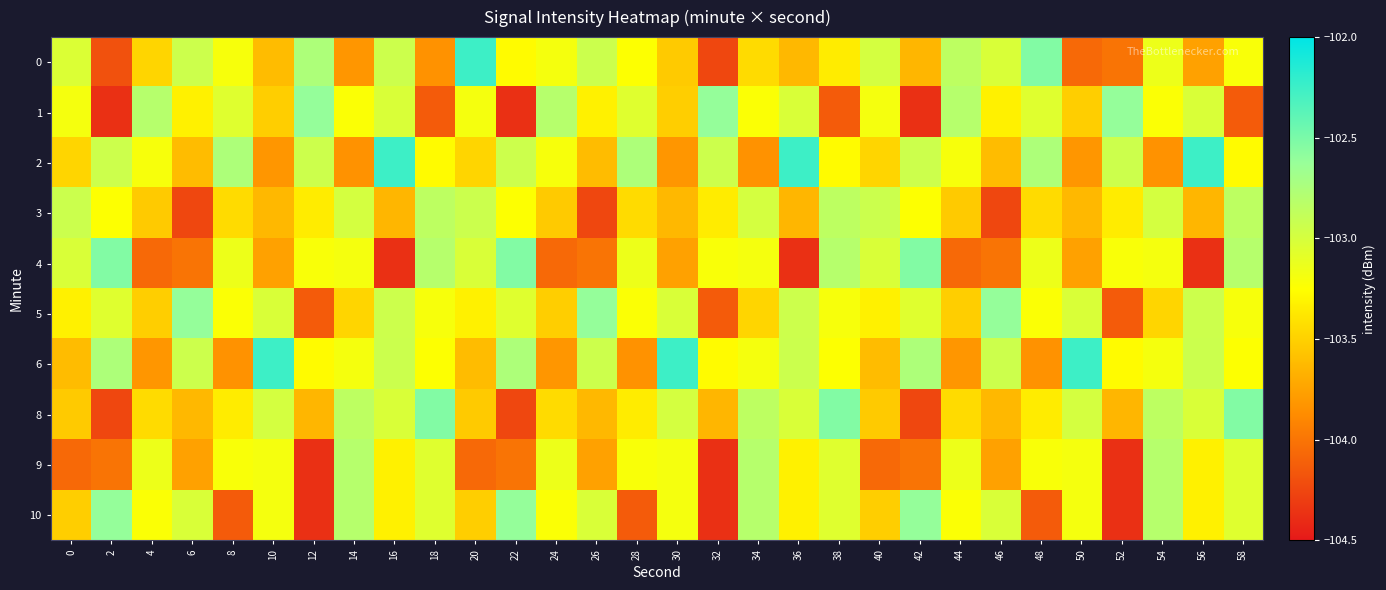

Reading right to left, list all the values displayed in this chart.

0: 58=-103.2	56=-103.8	54=-103.1	52=-104.0	50=-104.1	48=-102.5	46=-103.0	44=-102.9	42=-103.6	40=-103.0	38=-103.4	36=-103.6	34=-103.4	32=-104.2	30=-103.5	28=-103.2	26=-102.9	24=-103.2	22=-103.3	20=-102.3	18=-103.8	16=-102.9	14=-103.8	12=-102.8	10=-103.6	8=-103.2	6=-102.9	4=-103.5	2=-104.2	0=-103.0
1: 58=-104.1	56=-103.0	54=-103.2	52=-102.6	50=-103.5	48=-103.1	46=-103.3	44=-102.8	42=-104.4	40=-103.2	38=-104.1	36=-103.0	34=-103.2	32=-102.6	30=-103.5	28=-103.1	26=-103.3	24=-102.8	22=-104.4	20=-103.2	18=-104.1	16=-103.0	14=-103.2	12=-102.6	10=-103.5	8=-103.1	6=-103.3	4=-102.8	2=-104.4	0=-103.2
2: 58=-103.3	56=-102.3	54=-103.8	52=-102.9	50=-103.8	48=-102.8	46=-103.6	44=-103.2	42=-102.9	40=-103.5	38=-103.3	36=-102.3	34=-103.8	32=-102.9	30=-103.8	28=-102.8	26=-103.6	24=-103.2	22=-102.9	20=-103.5	18=-103.3	16=-102.3	14=-103.8	12=-102.9	10=-103.8	8=-102.8	6=-103.6	4=-103.2	2=-102.9	0=-103.5
3: 58=-102.9	56=-103.6	54=-103.0	52=-103.4	50=-103.6	48=-103.4	46=-104.2	44=-103.5	42=-103.2	40=-102.9	38=-102.9	36=-103.6	34=-103.0	32=-103.4	30=-103.6	28=-103.4	26=-104.2	24=-103.5	22=-103.2	20=-102.9	18=-102.9	16=-103.6	14=-103.0	12=-103.4	10=-103.6	8=-103.4	6=-104.2	4=-103.5	2=-103.2	0=-102.9
4: 58=-102.8	56=-104.4	54=-103.2	52=-103.2	50=-103.8	48=-103.1	46=-104.0	44=-104.1	42=-102.5	40=-103.0	38=-102.8	36=-104.4	34=-103.2	32=-103.2	30=-103.8	28=-103.1	26=-104.0	24=-104.1	22=-102.5	20=-103.0	18=-102.8	16=-104.4	14=-103.2	12=-103.2	10=-103.8	8=-103.1	6=-104.0	4=-104.1	2=-102.5	0=-103.0
5: 58=-103.2	56=-102.9	54=-103.5	52=-104.1	50=-103.0	48=-103.2	46=-102.6	44=-103.5	42=-103.1	40=-103.3	38=-103.2	36=-102.9	34=-103.5	32=-104.1	30=-103.0	28=-103.2	26=-102.6	24=-103.5	22=-103.1	20=-103.3	18=-103.2	16=-102.9	14=-103.5	12=-104.1	10=-103.0	8=-103.2	6=-102.6	4=-103.5	2=-103.1	0=-103.3
6: 58=-103.2	56=-102.9	54=-103.2	52=-103.3	50=-102.3	48=-103.8	46=-102.9	44=-103.8	42=-102.8	40=-103.6	38=-103.2	36=-102.9	34=-103.2	32=-103.3	30=-102.3	28=-103.8	26=-102.9	24=-103.8	22=-102.8	20=-103.6	18=-103.2	16=-102.9	14=-103.2	12=-103.3	10=-102.3	8=-103.8	6=-102.9	4=-103.8	2=-102.8	0=-103.6
8: 58=-102.5	56=-103.0	54=-102.9	52=-103.6	50=-103.0	48=-103.4	46=-103.6	44=-103.4	42=-104.2	40=-103.5	38=-102.5	36=-103.0	34=-102.9	32=-103.6	30=-103.0	28=-103.4	26=-103.6	24=-103.4	22=-104.2	20=-103.5	18=-102.5	16=-103.0	14=-102.9	12=-103.6	10=-103.0	8=-103.4	6=-103.6	4=-103.4	2=-104.2	0=-103.5
9: 58=-103.1	56=-103.3	54=-102.8	52=-104.4	50=-103.2	48=-103.2	46=-103.8	44=-103.1	42=-104.0	40=-104.1	38=-103.1	36=-103.3	34=-102.8	32=-104.4	30=-103.2	28=-103.2	26=-103.8	24=-103.1	22=-104.0	20=-104.1	18=-103.1	16=-103.3	14=-102.8	12=-104.4	10=-103.2	8=-103.2	6=-103.8	4=-103.1	2=-104.0	0=-104.1
10: 58=-103.1	56=-103.3	54=-102.8	52=-104.4	50=-103.2	48=-104.1	46=-103.0	44=-103.2	42=-102.6	40=-103.5	38=-103.1	36=-103.3	34=-102.8	32=-104.4	30=-103.2	28=-104.1	26=-103.0	24=-103.2	22=-102.6	20=-103.5	18=-103.1	16=-103.3	14=-102.8	12=-104.4	10=-103.2	8=-104.1	6=-103.0	4=-103.2	2=-102.6	0=-103.5